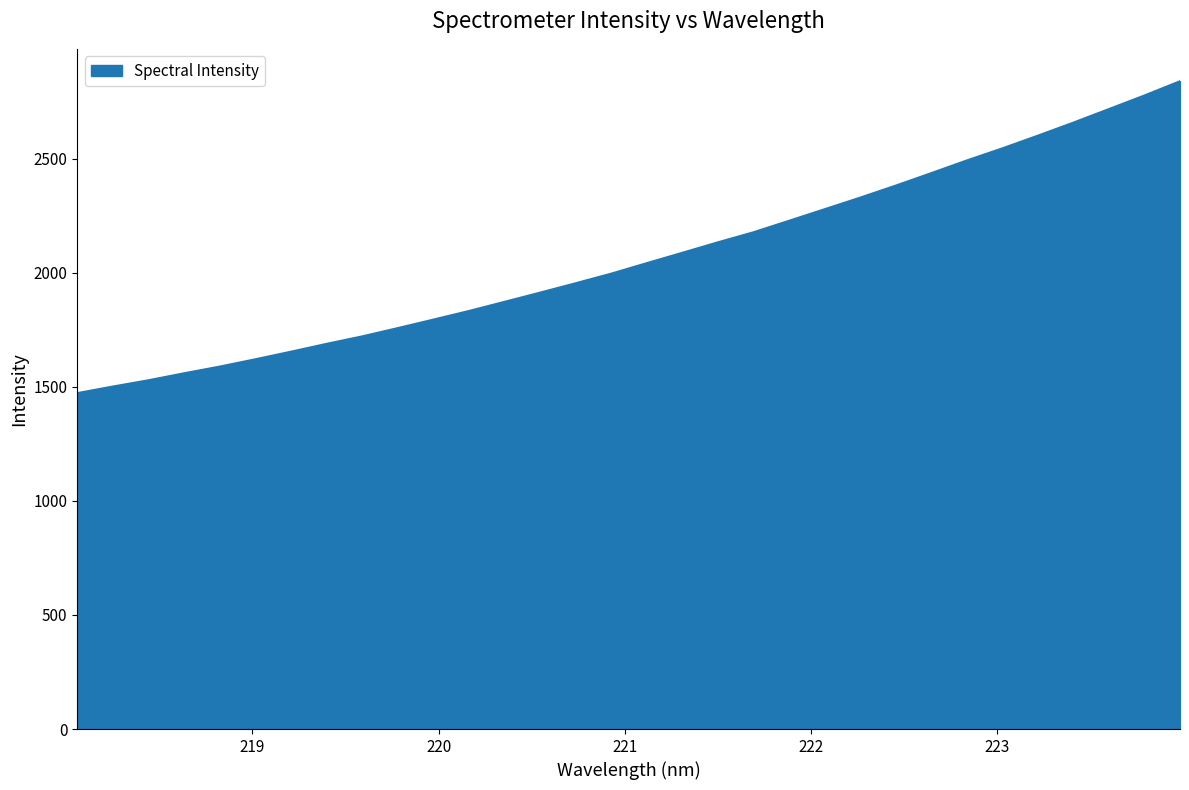

What is the maximum value shown in the chart?

2838.7